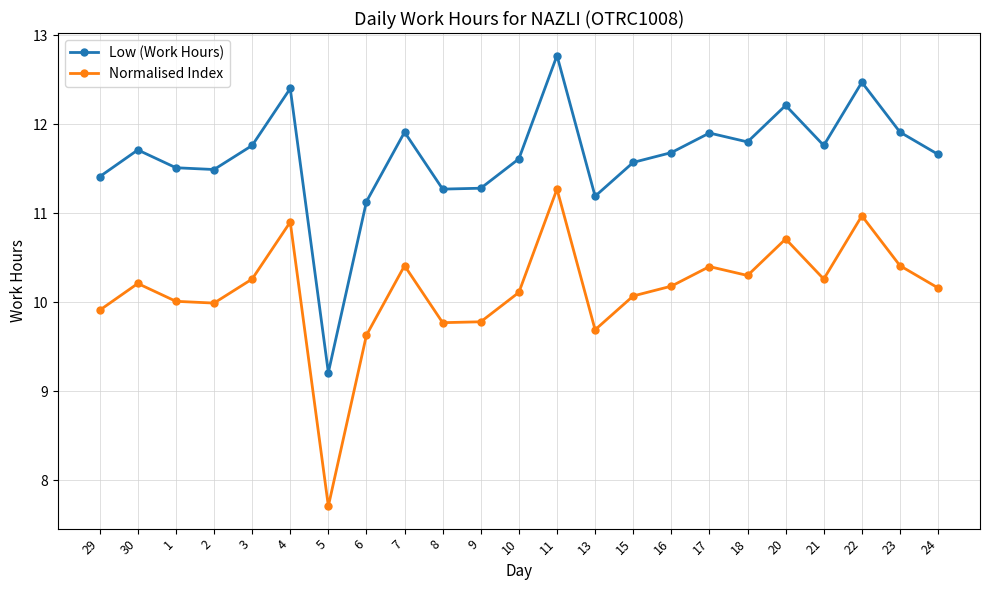

What is the difference between the maximum and second lowest values in the Low (Work Hours) series?

1.6